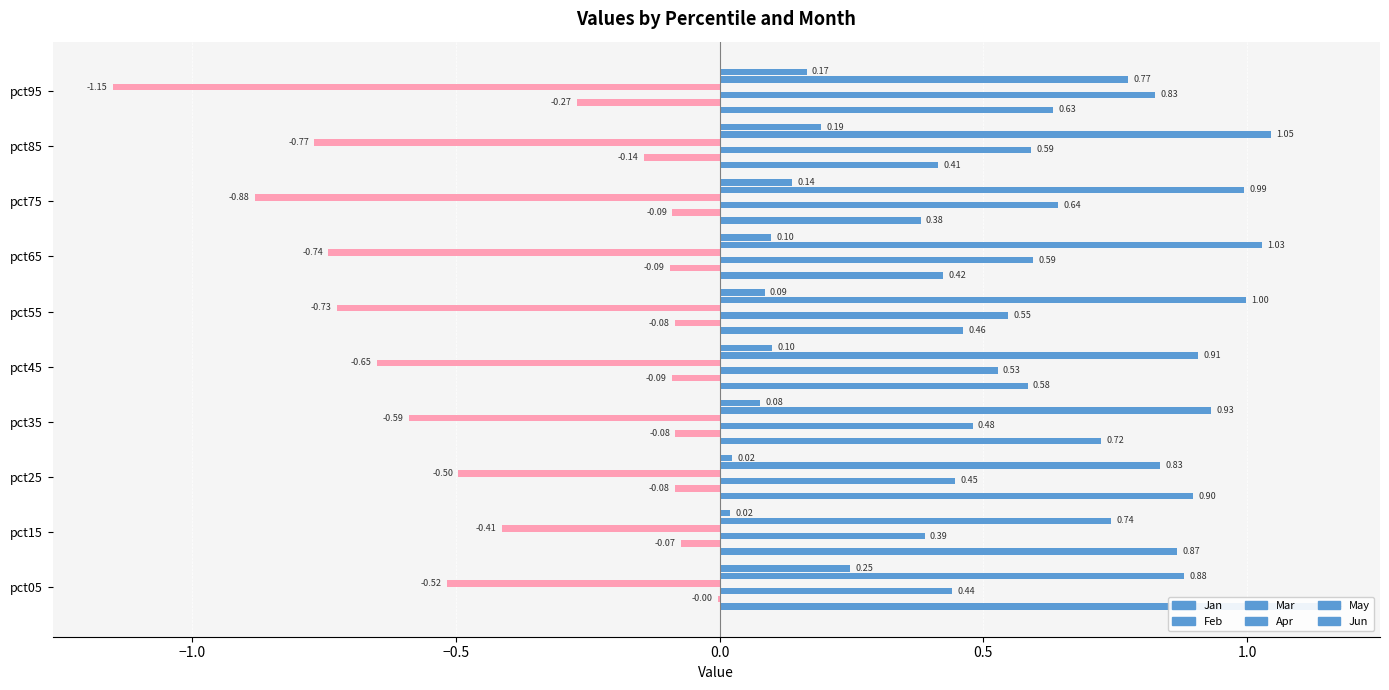

Is the value of May at pct75 greater than the value of Mar at pct15?

Yes